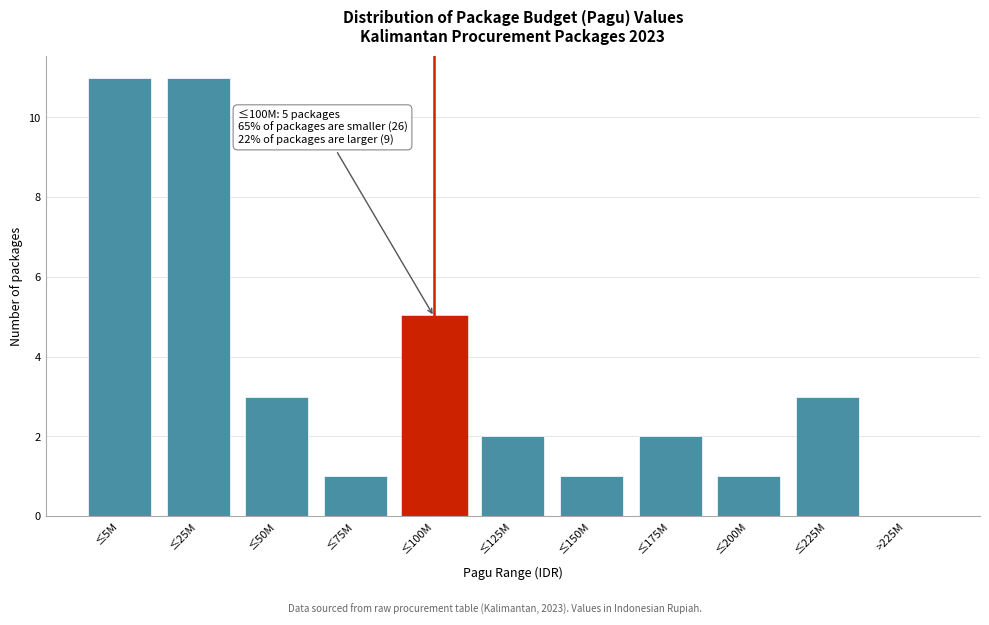

Reading left to right, extract all data points from this chart.

≤5M=11	≤25M=11	≤50M=3	≤75M=1	≤100M=5	≤125M=2	≤150M=1	≤175M=2	≤200M=1	≤225M=3	>225M=0